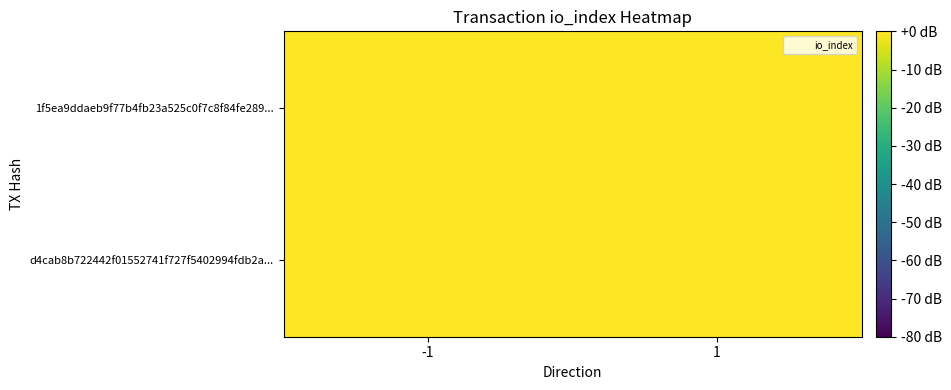

Reading left to right, transcribe all the data shown in this chart.

1f5ea9ddaeb9f77b4fb23a525c0f7c8f84fe289...: -1=1	1=0
d4cab8b722442f01552741f727f5402994fdb2a...: -1=0	1=0